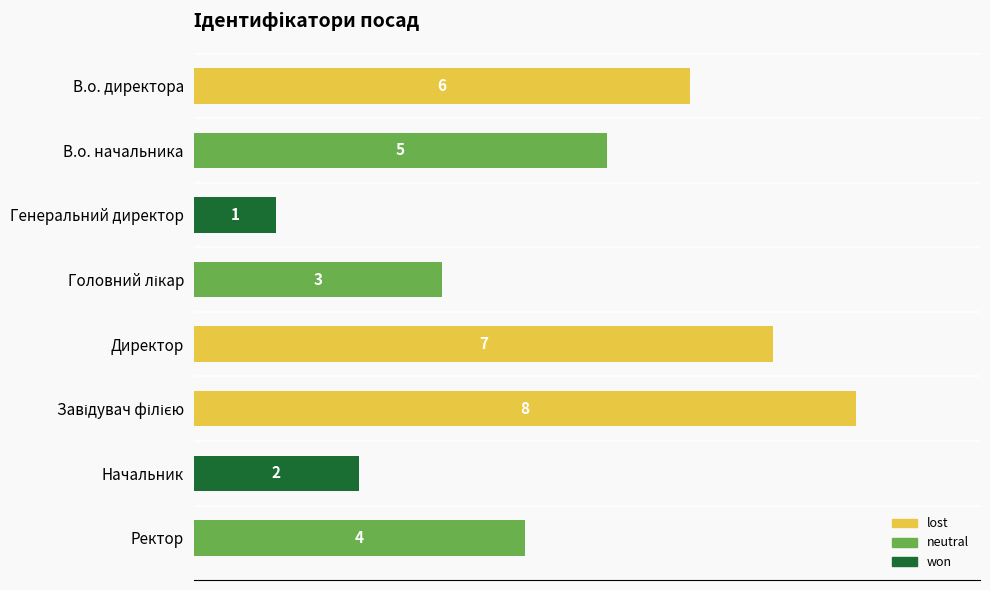

What is the smallest value displayed?

1